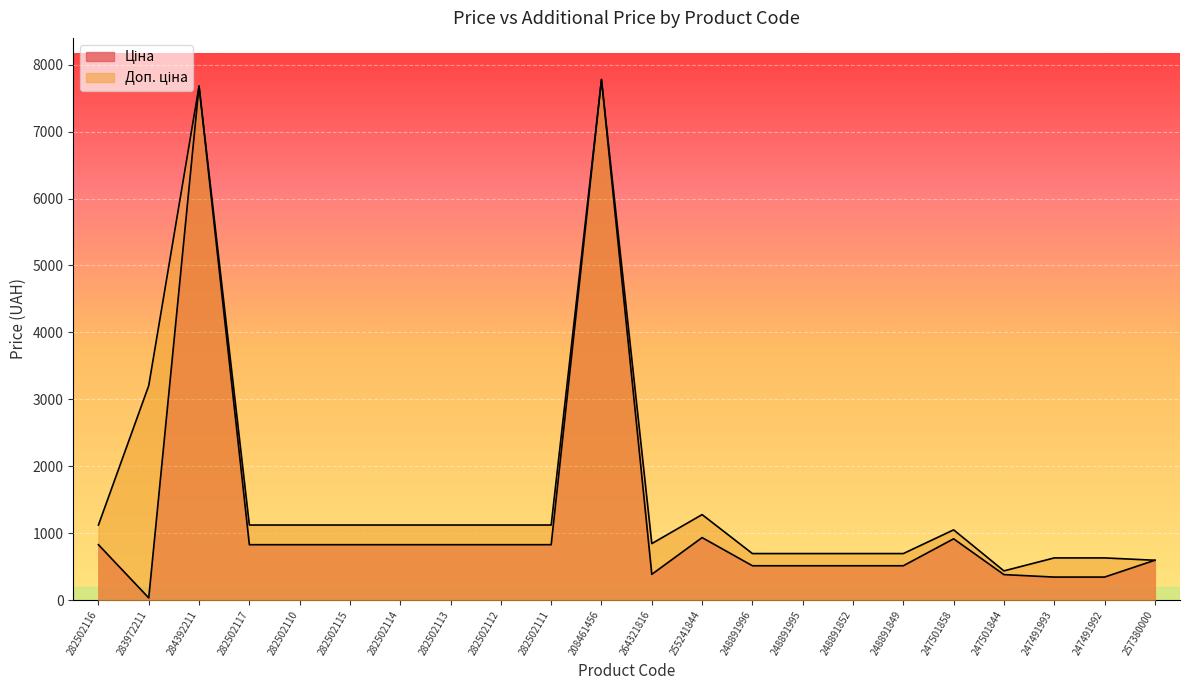

What is the minimum value shown in the chart?

32.0